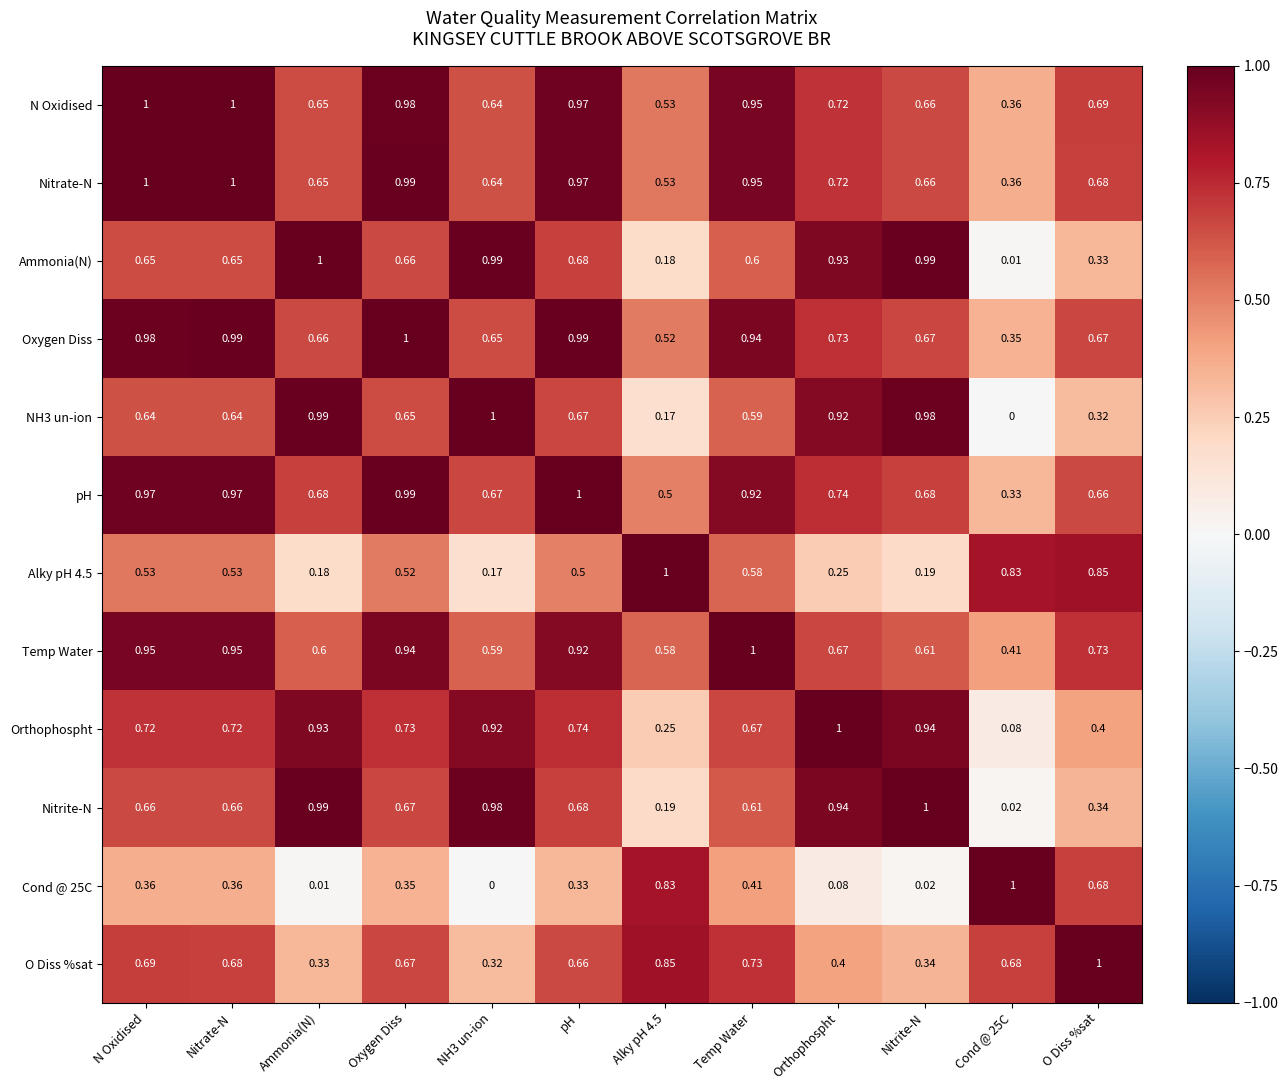

Is the value of pH at O Diss %sat greater than the value of Orthophospht at Oxygen Diss?

No